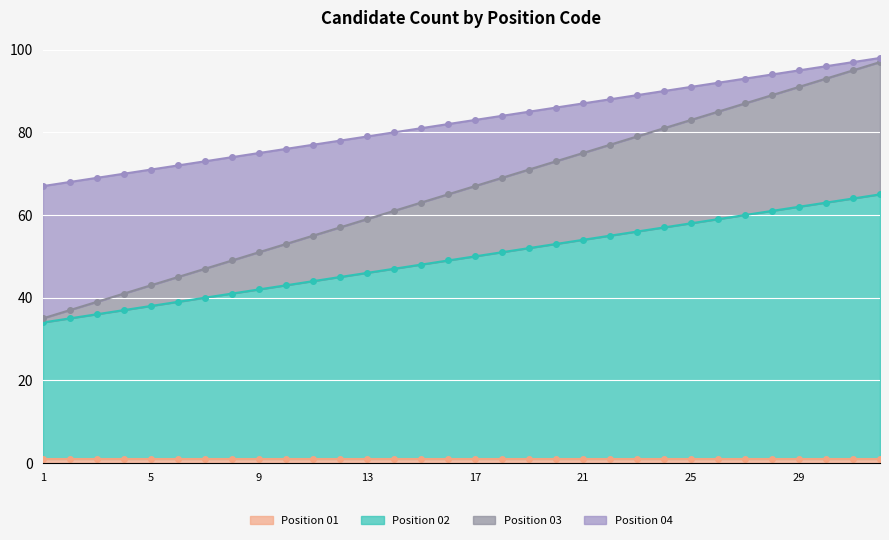

Is it true that 02 equals 21 at 17?

False